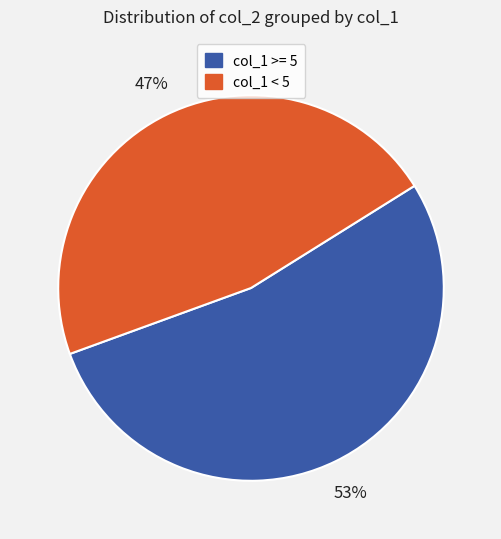

Do col_1 < 5 and col_1 >= 5 together represent more than half of the pie?

Yes